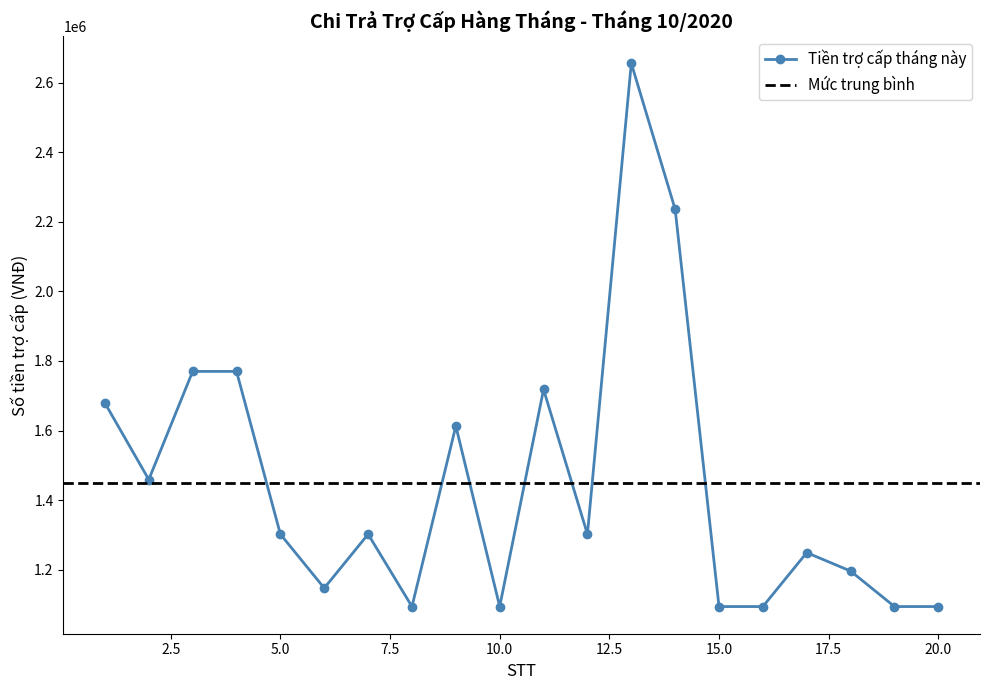

What is the difference between the values at 4 and 6?

623000